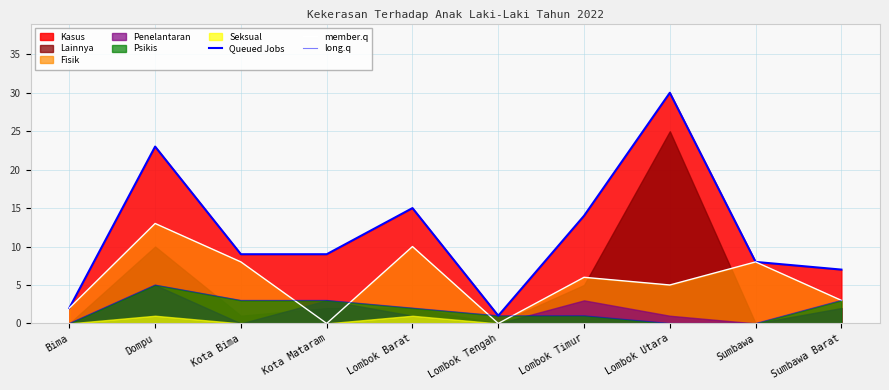

Where is long.q nearest to the value 2?

Lombok Barat